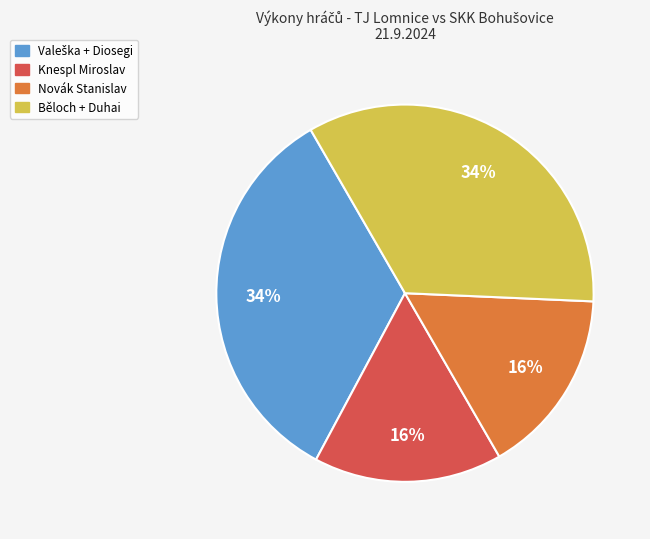

Is there a majority slice in this chart?

No